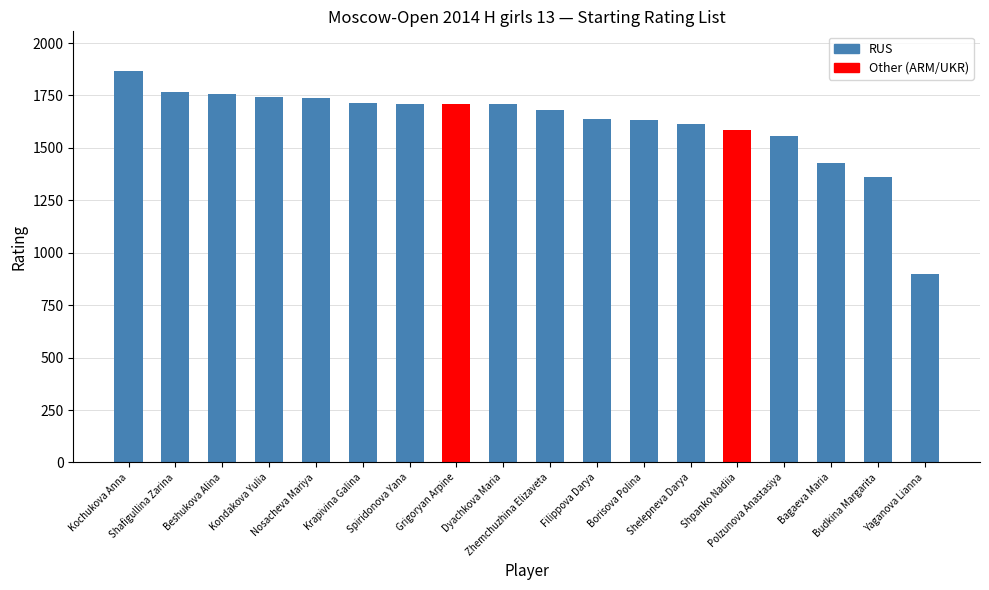

What is the average value?

1618